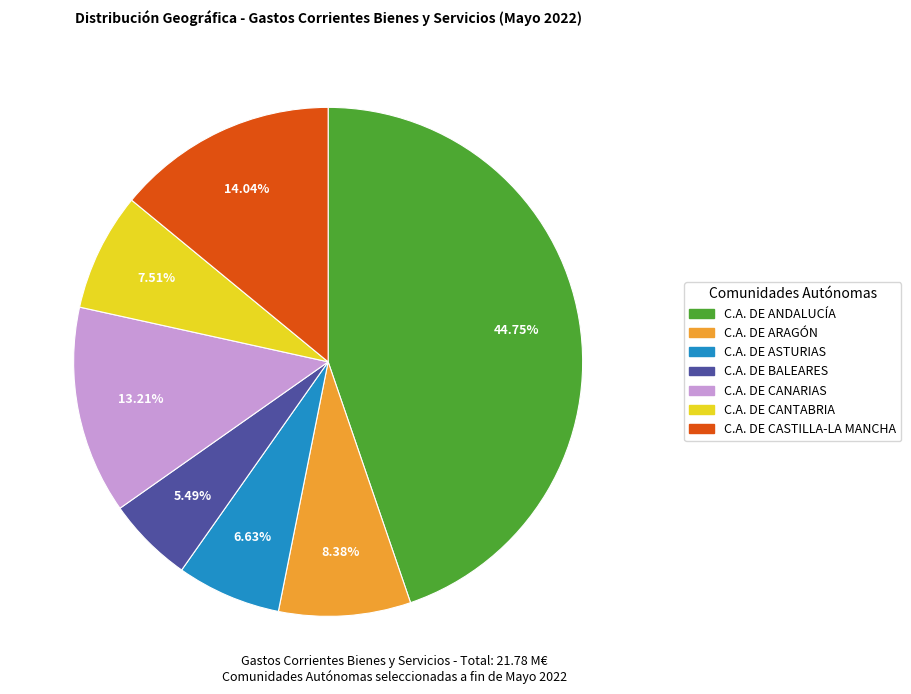

Does C.A. DE CASTILLA-LA MANCHA account for over 50% of the chart?

No